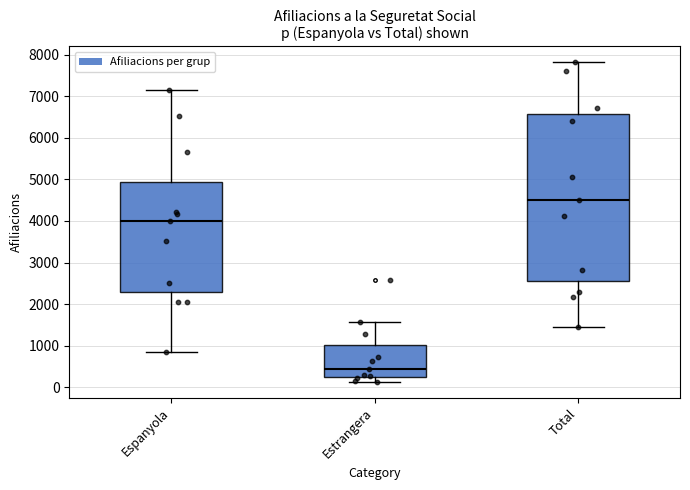

Which box's median line is the highest?

Total